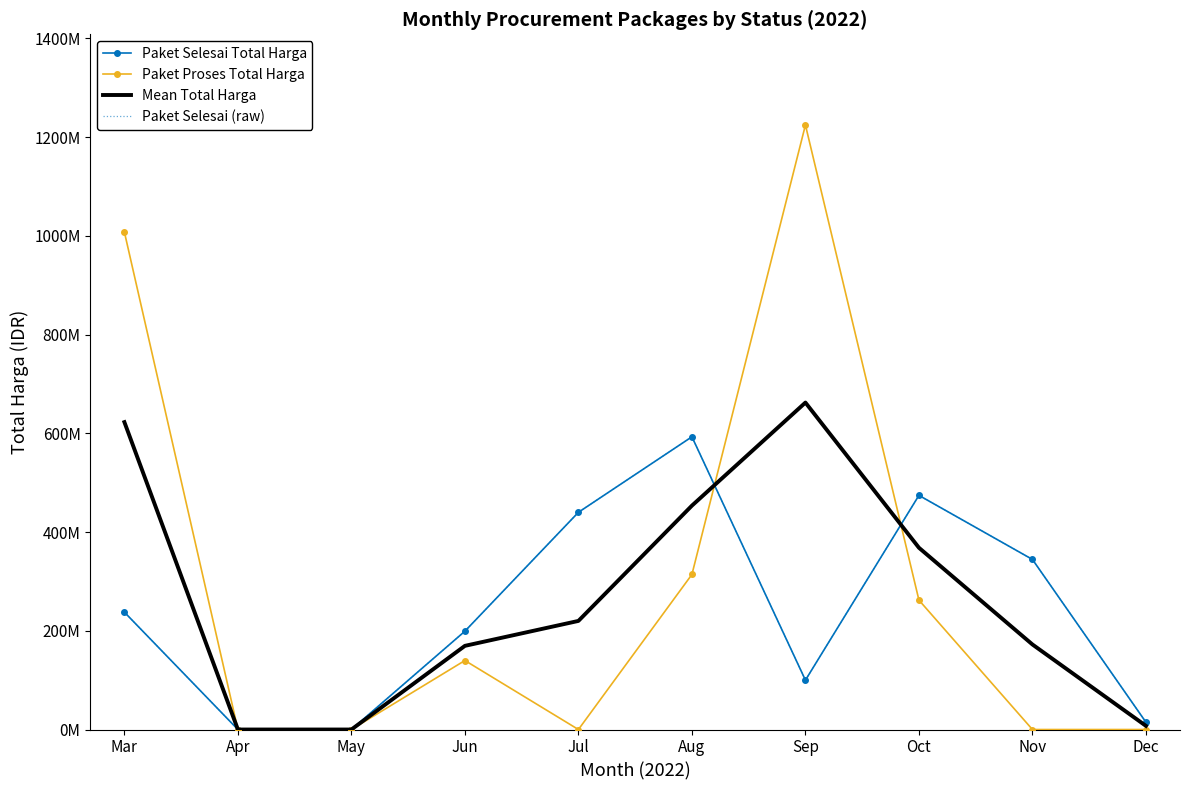

At which category does the chart reach its minimum across all series?

Apr